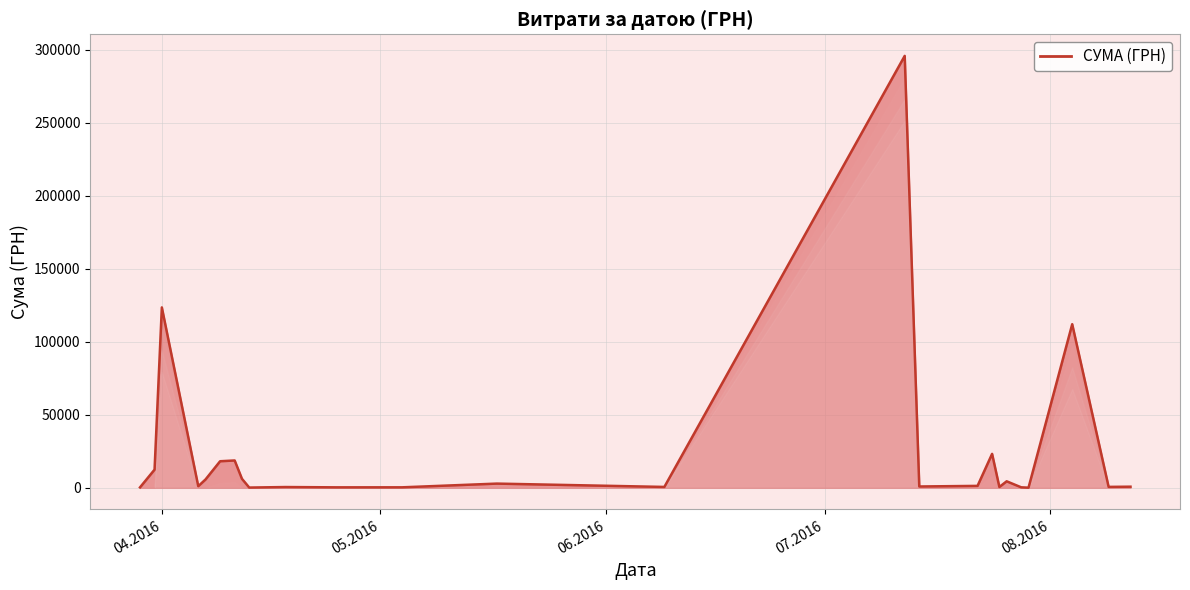

What is the greatest value displayed?

295638.6